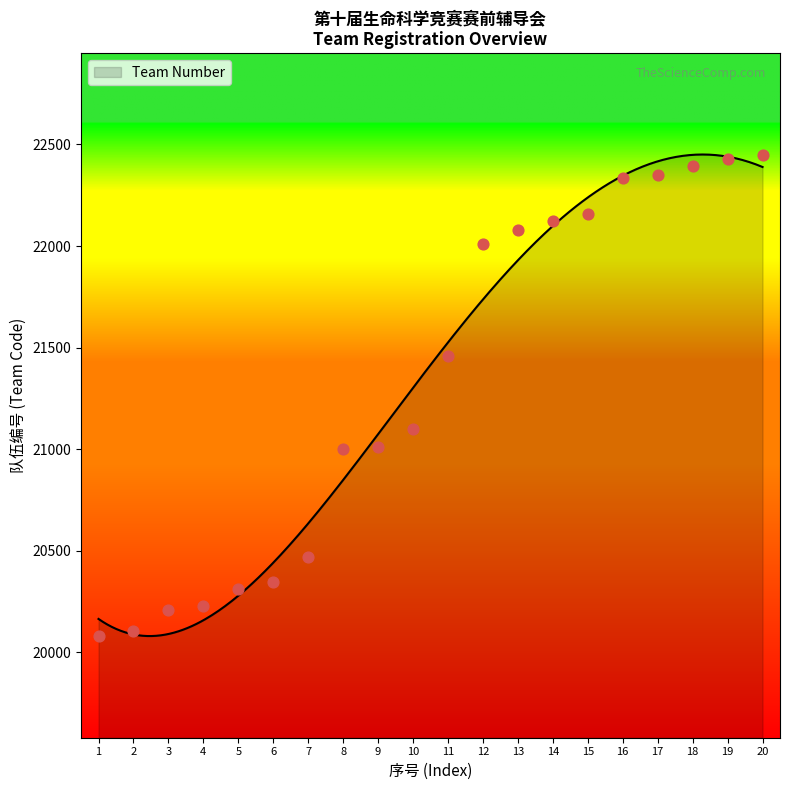

Which has a higher value, 9 or 14?

14